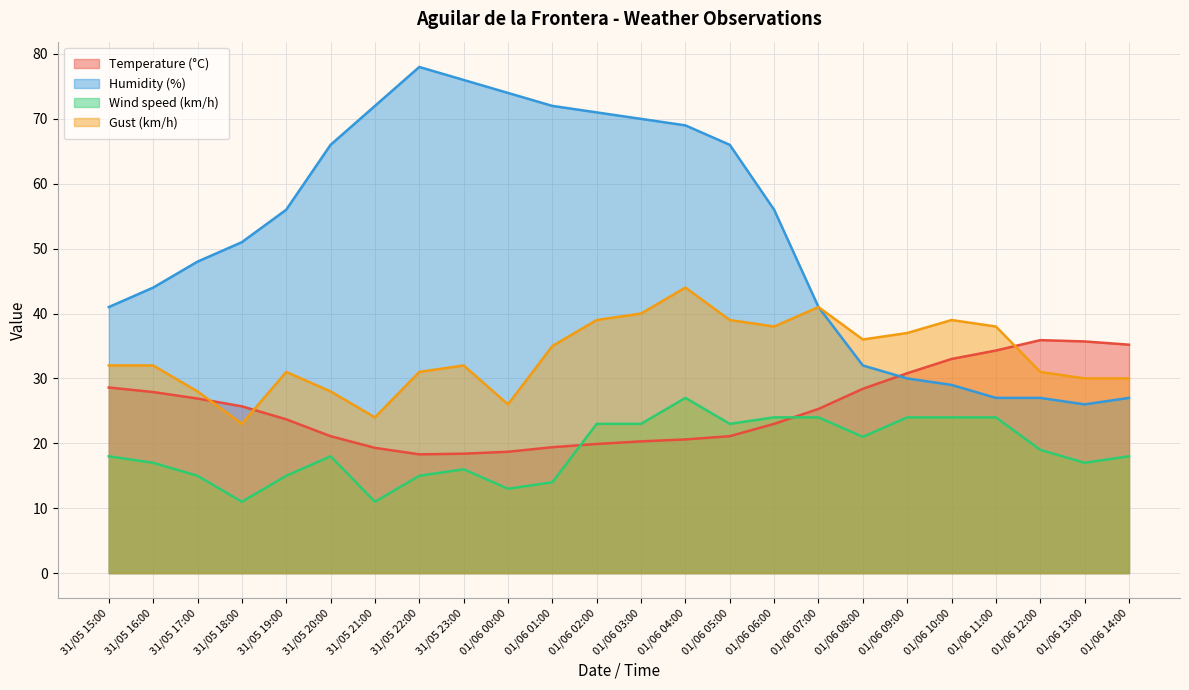

List the series in order of their peak value, highest first.

Humidity (%), Gust (km/h), Temperature (°C), Wind speed (km/h)